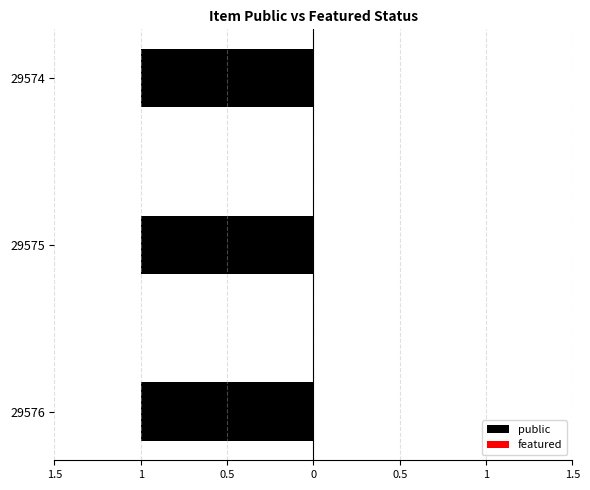

Rank the categories by featured value from highest to lowest.

29576, 29575, 29574